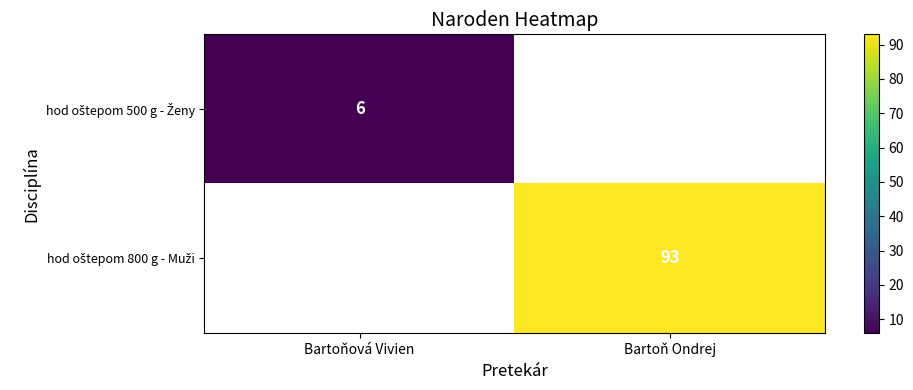

Rank the categories by hod oštepom 800 g - Muži value from lowest to highest.

Bartoňová Vivien, Bartoň Ondrej